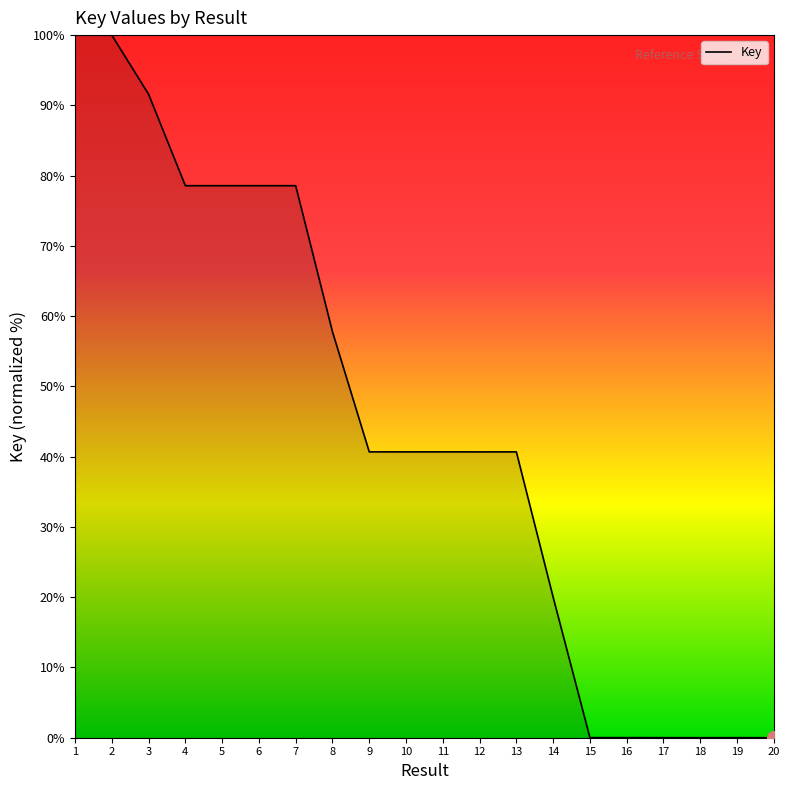

What is the ratio of the value at 14 to the value at 6?

0.3